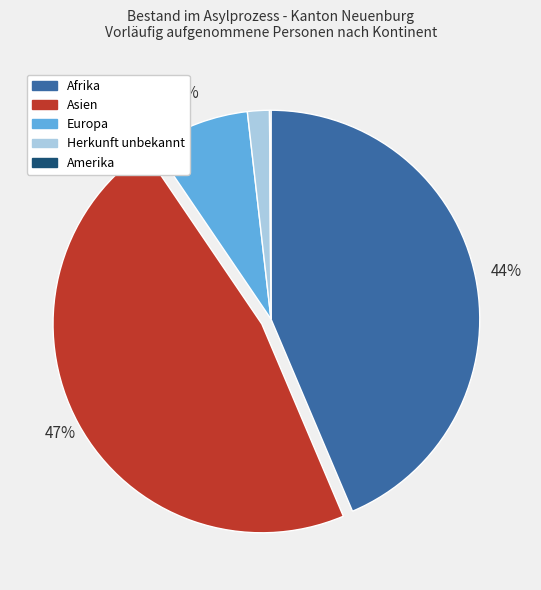

Is it true that Herkunft unbekannt is 2% of the pie?

True